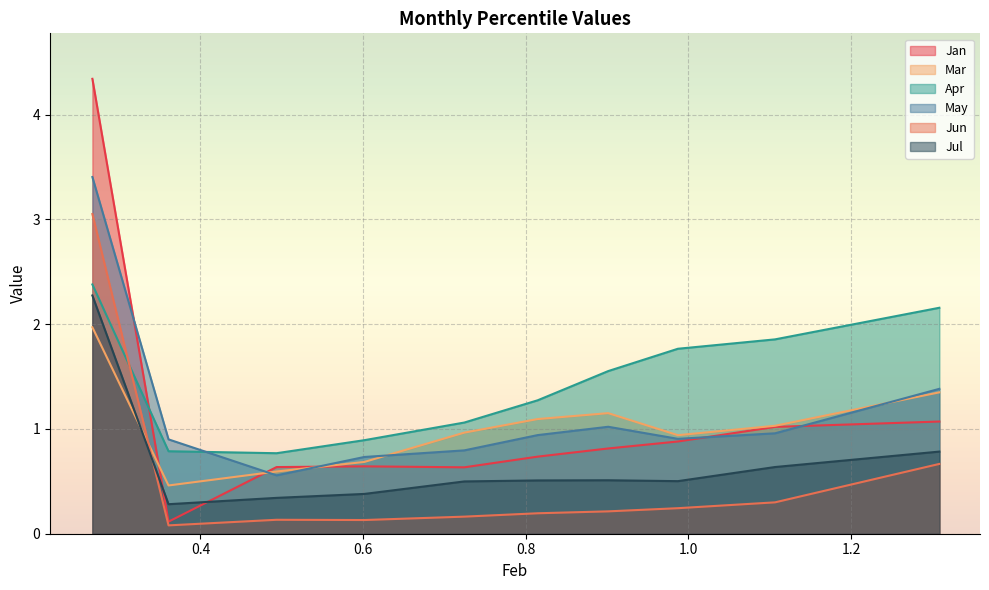

Which series has the largest range (max minus min)?

Jan